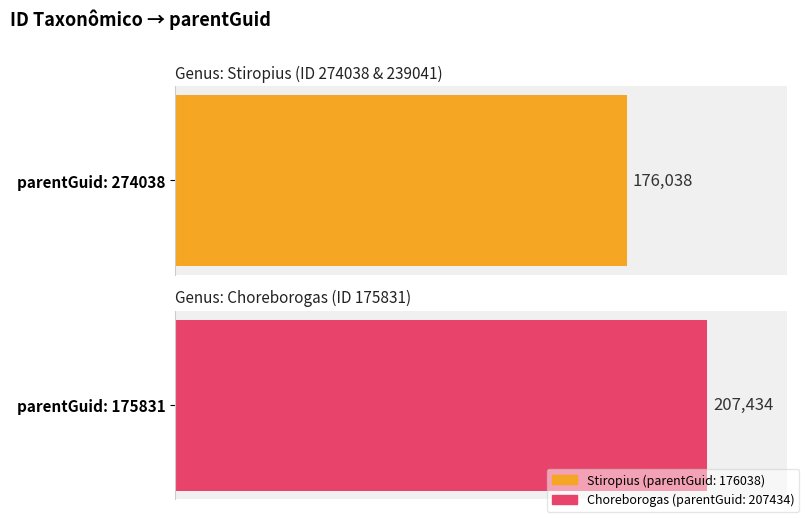

What is the sum of the values at 239041 and 175831?

383472